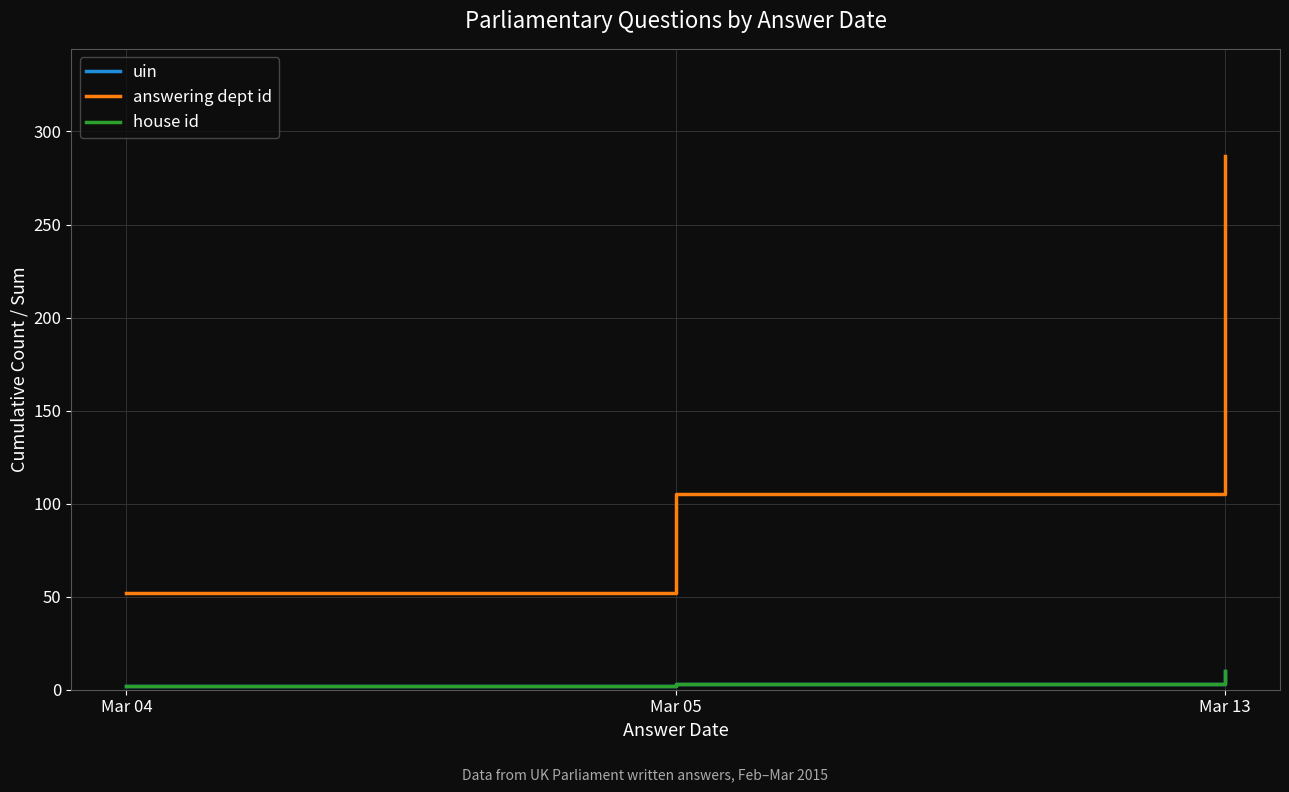

What is the value of the house id point at the 1st from the left?

2